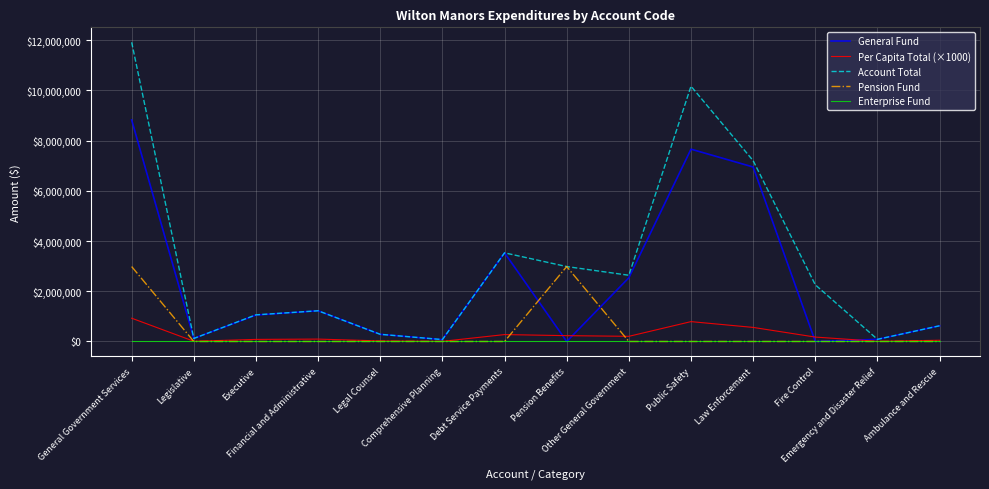

Which series has the largest total across all categories?

Account Total